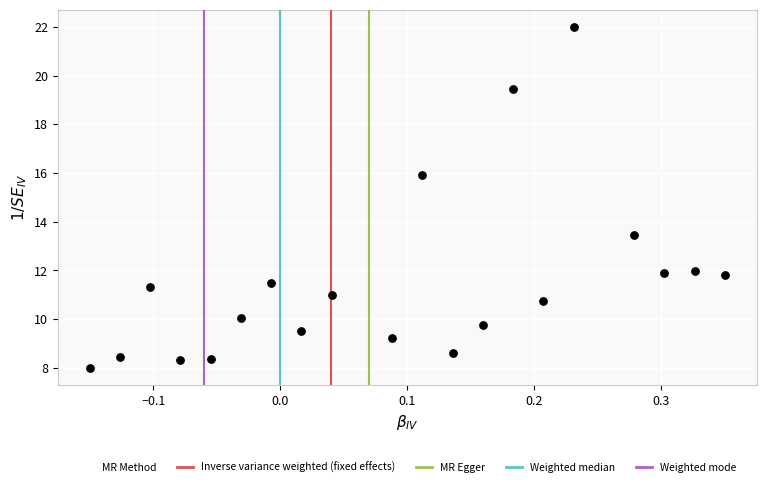

What Y value in the scatter plot is closest to 15?

15.9